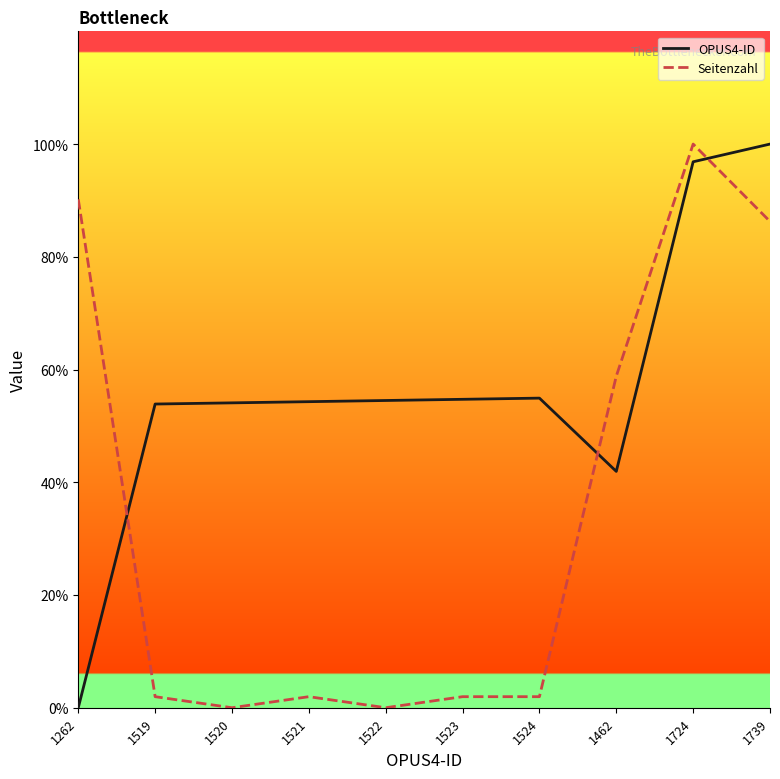

Between 1262 and 1523, which series saw the biggest shift?

Seitenzahl